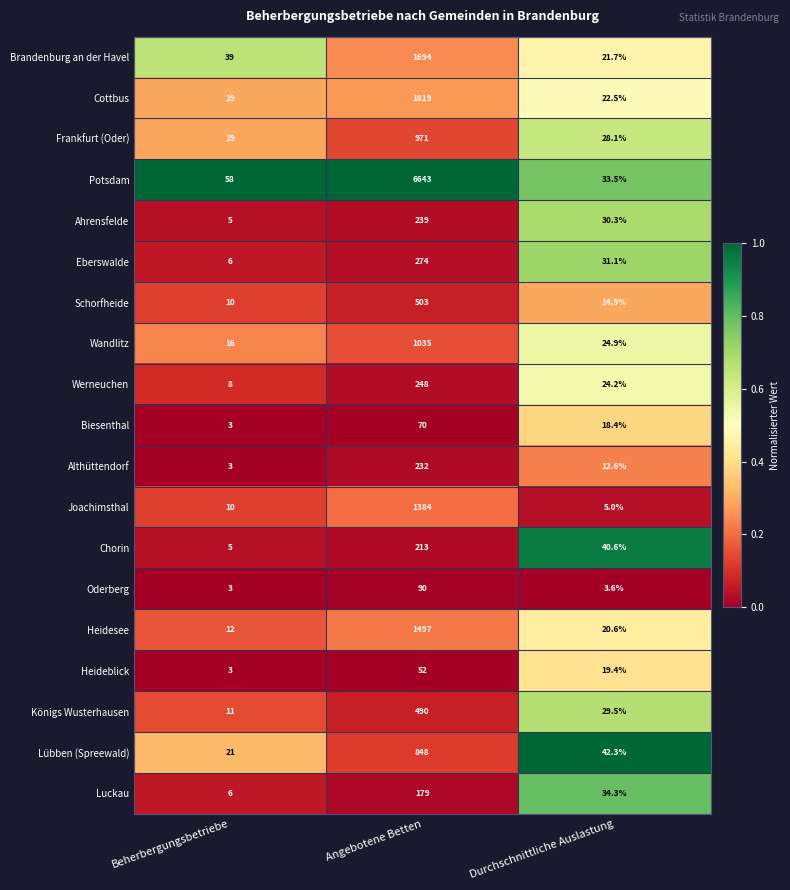

What is the difference between the Königs Wusterhausen values at Angebotene Betten and Beherbergungsbetriebe?

479.0